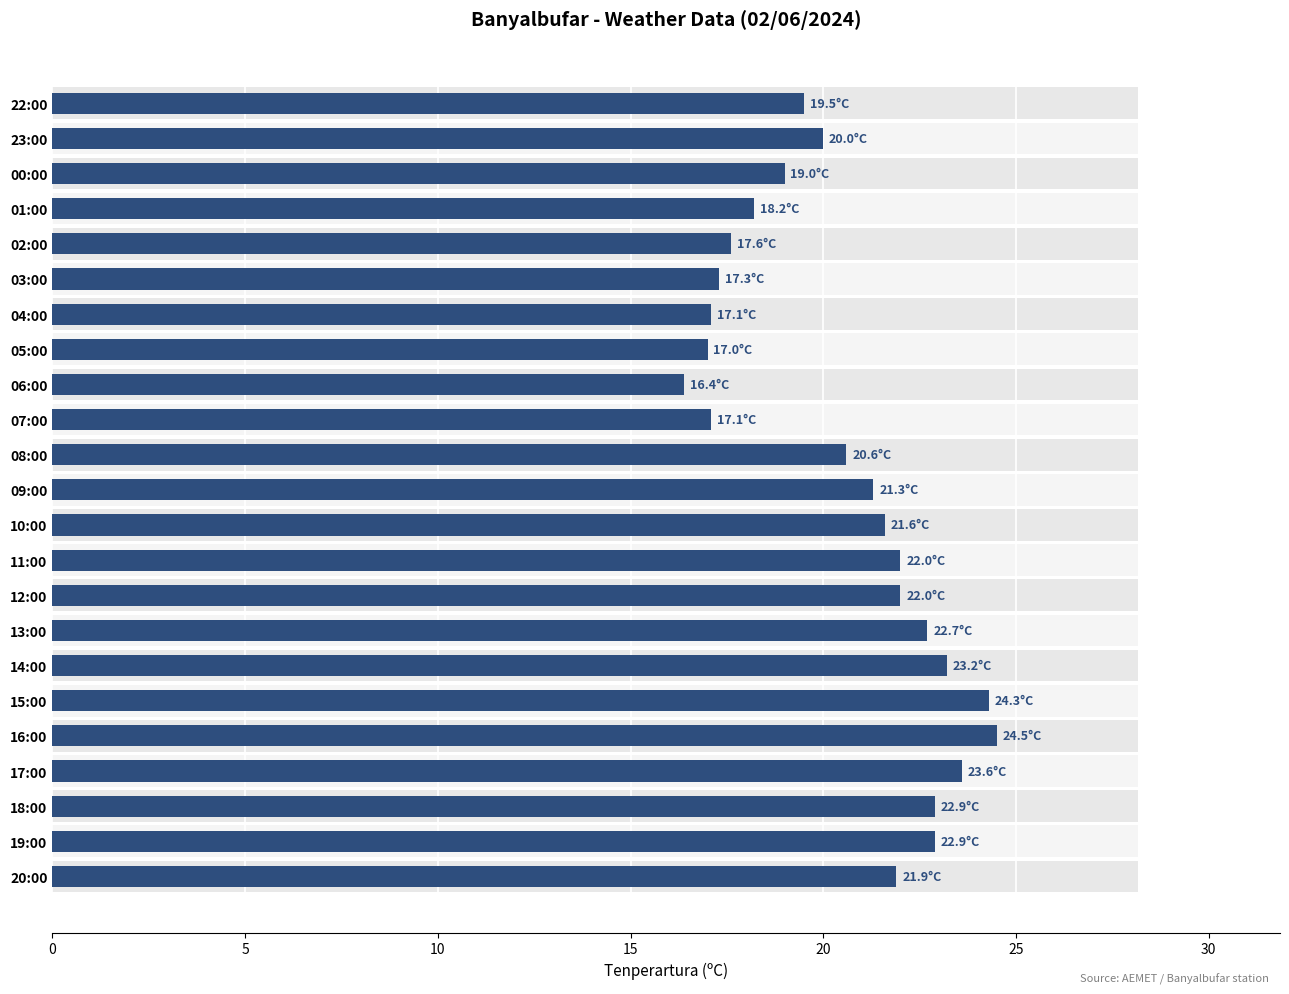

Is it true that the value at 20:00 is 21.9?

True